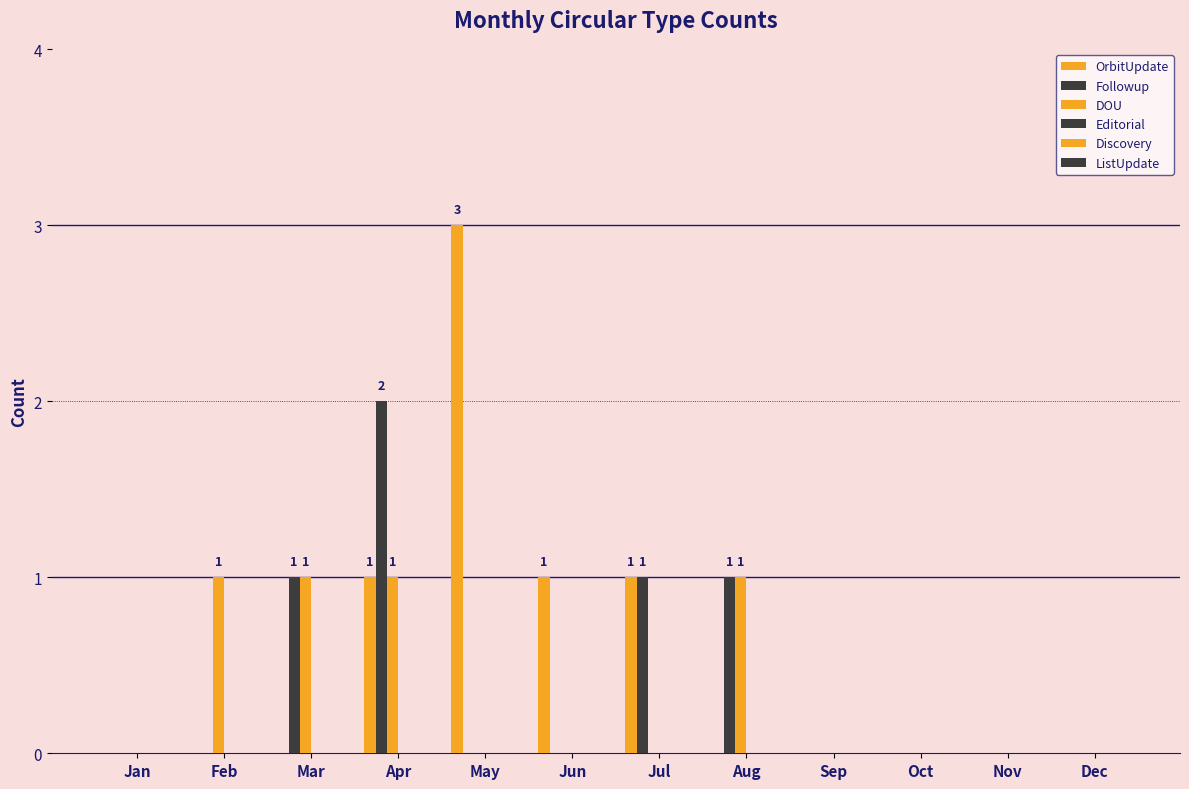

How many series are shown in this chart?

3